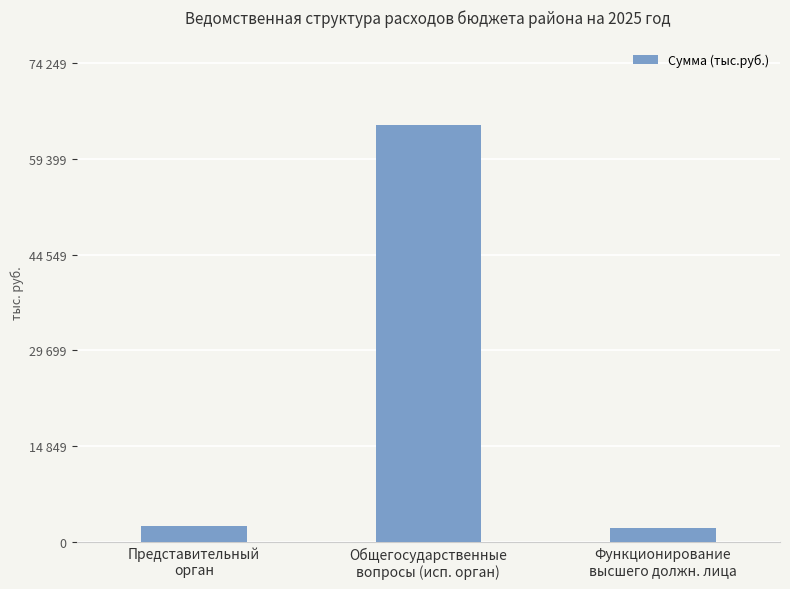

What is the label of the 1st bar from the left?

Представительный
орган